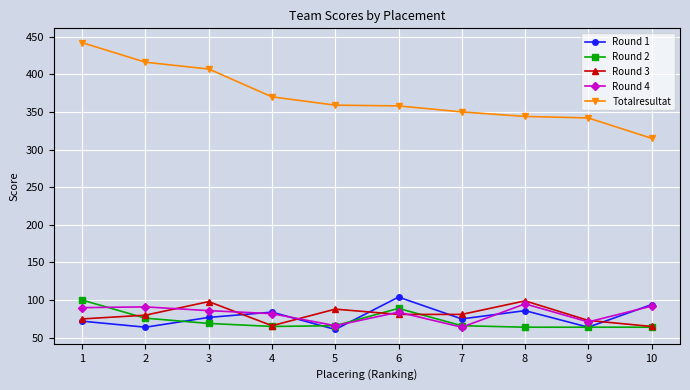

Where is the first local maximum for Round 2?

6